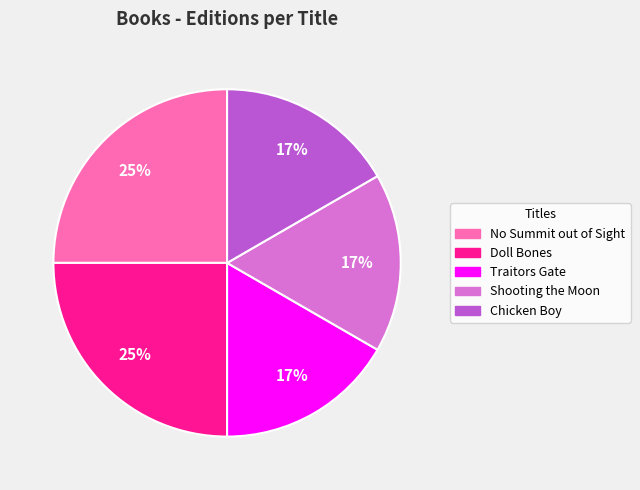

To the nearest percent, what is the average slice percentage?

20%